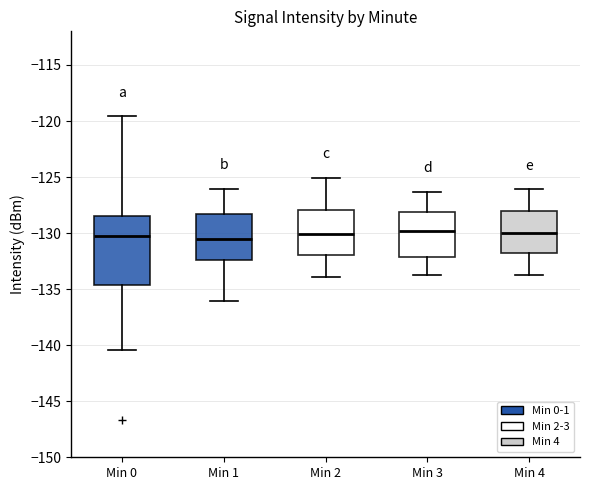

Reading left to right, transcribe this box plot: for each box, give where its median line is, the range the box spans, and where its two whiskers end, as read against the y-axis. The values are not printed on the chart, so give them approximately, as read against the axis.

Min 0: median -130.0, box -134.5 to -128.5, whiskers -140.5 to -119.5
Min 1: median -130.5, box -132.5 to -128.5, whiskers -136.0 to -126.0
Min 2: median -130.0, box -132.0 to -128.0, whiskers -134.0 to -125.0
Min 3: median -130.0, box -132.0 to -128.0, whiskers -133.5 to -126.5
Min 4: median -130.0, box -132.0 to -128.0, whiskers -133.5 to -126.0